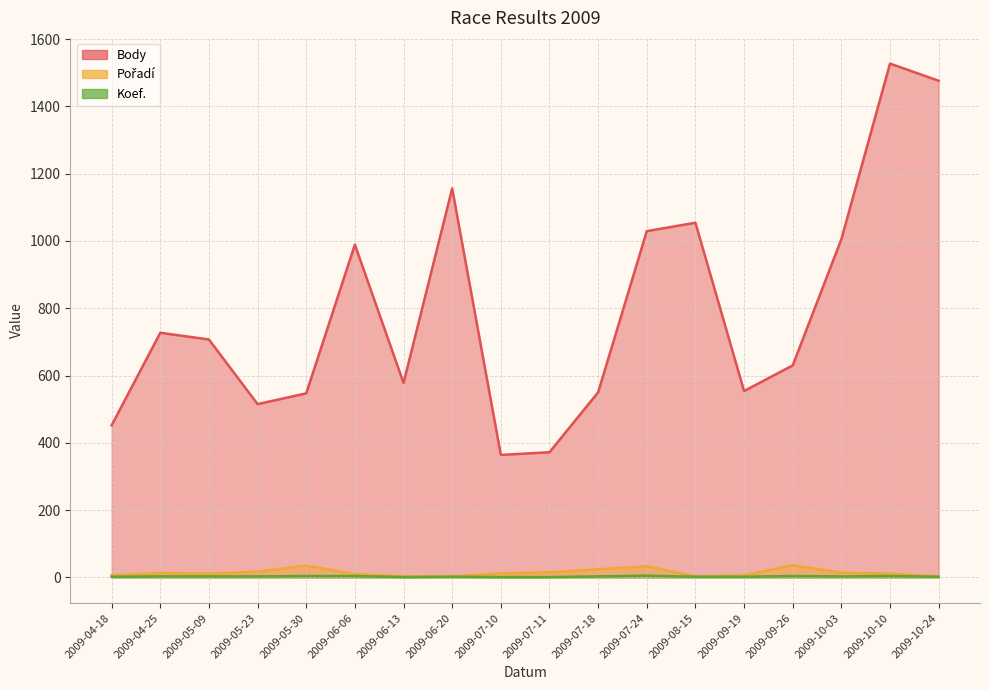

What is the difference between the maximum and minimum values in the Koef. series?

4